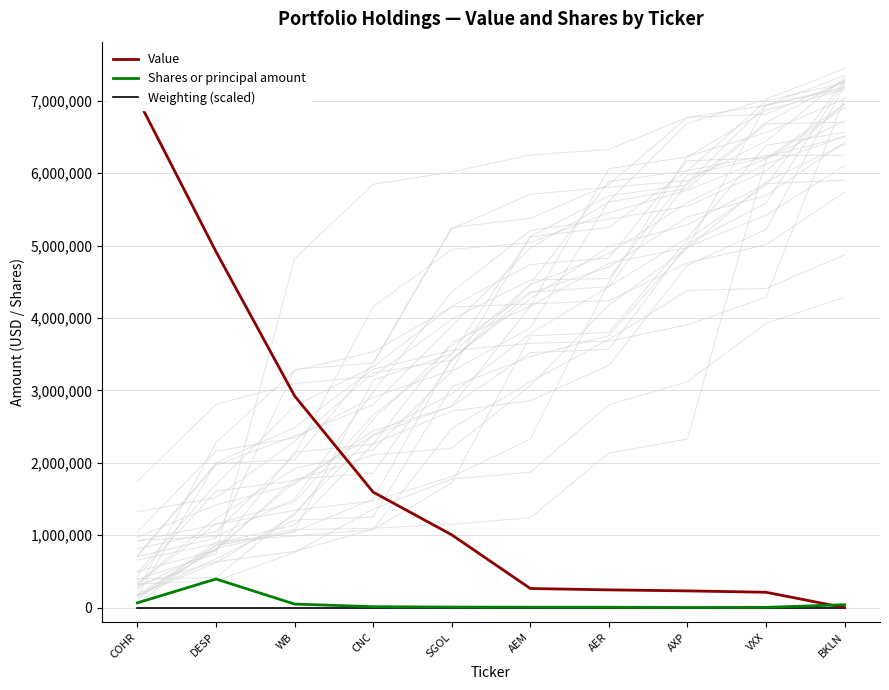

Between AEM and DESP, which is larger?

DESP